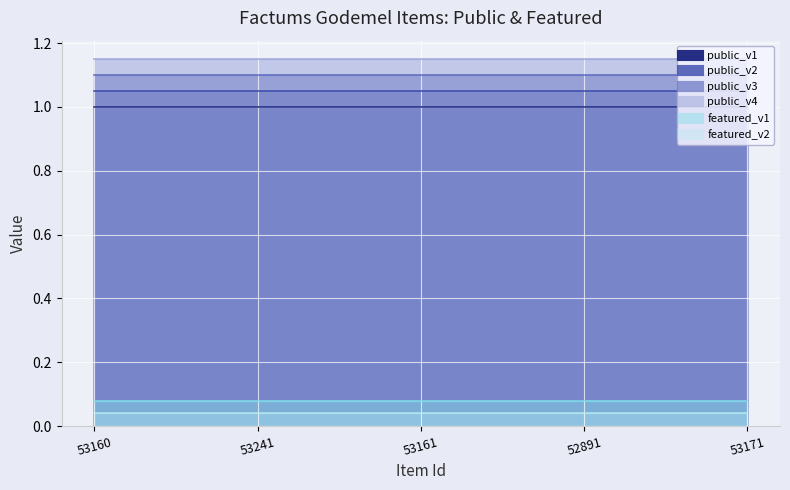

The public series shows 1 at 53241. True or false?

True